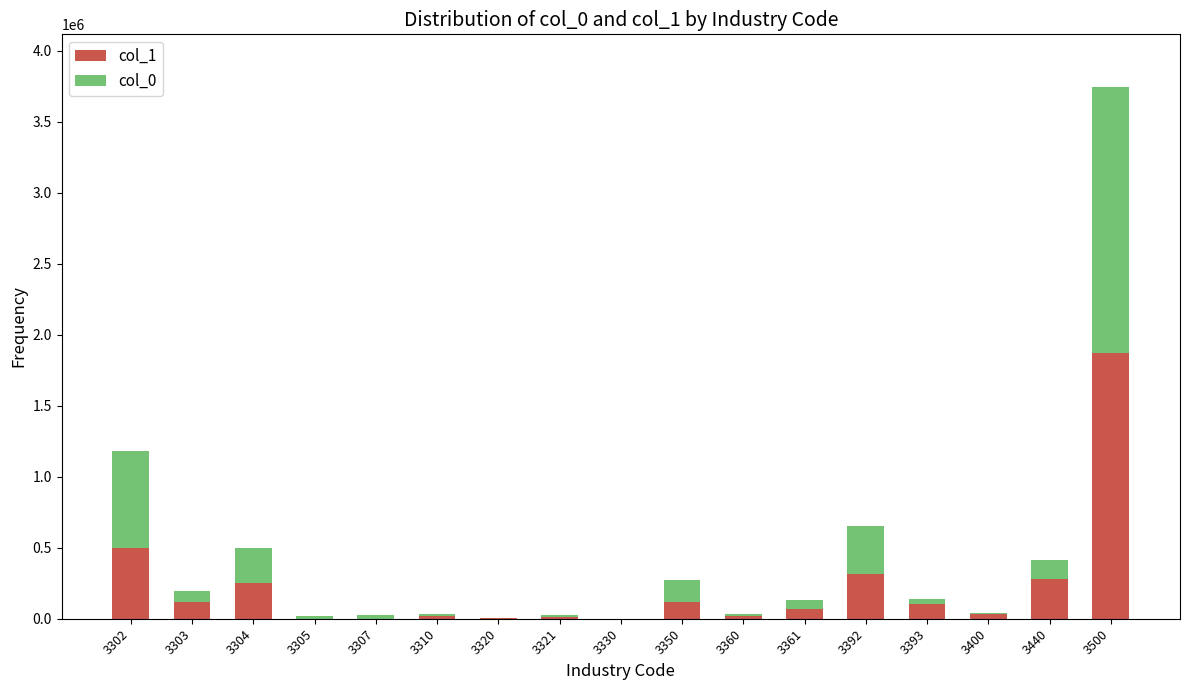

The col_1 series shows 18628.9 at 3310. True or false?

True